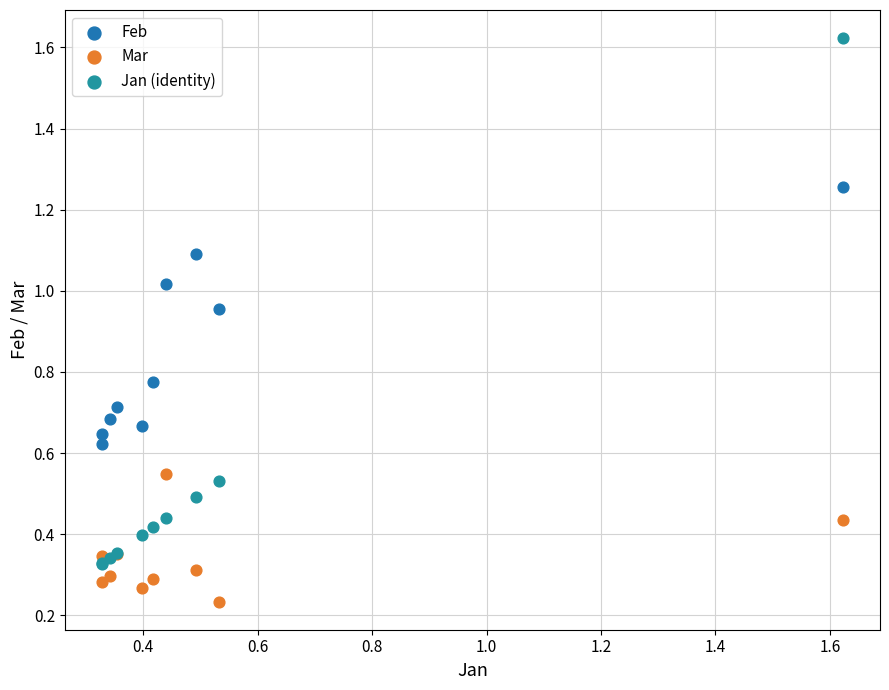

Which series reaches the maximum Y coordinate?

Jan (identity)